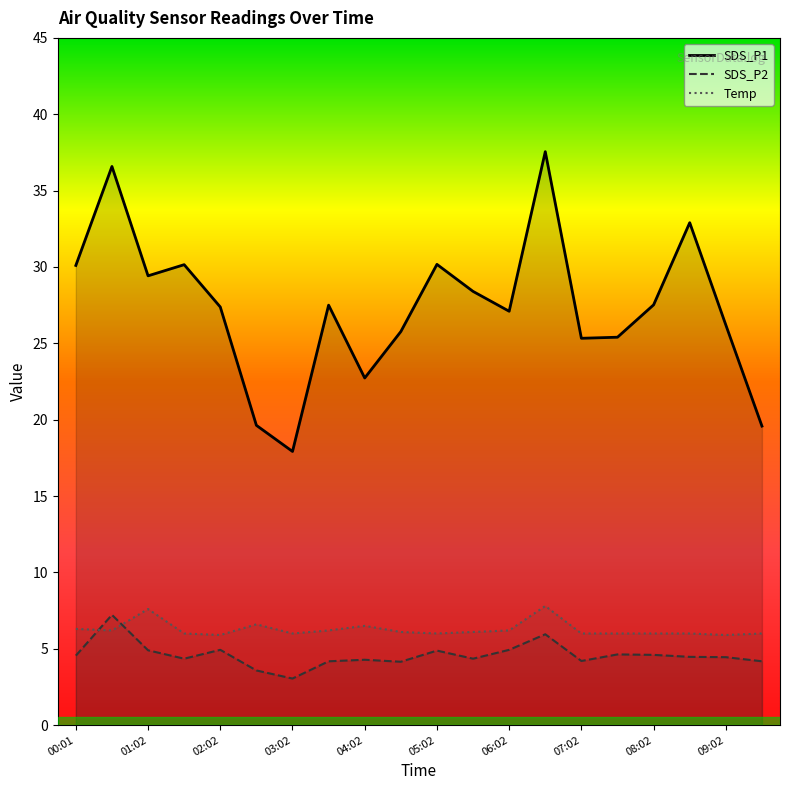

At which label is Temp closest to 6?

01:32